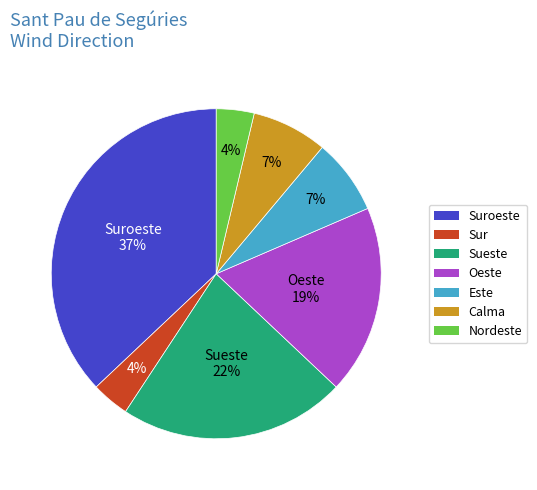

Approximately how many times larger is the value at Nordeste compared to Sur?

1.0